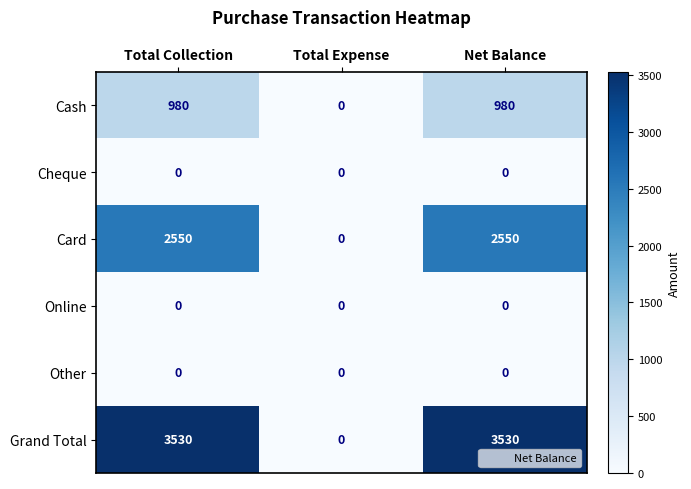

Which series has the widest spread of values?

Grand Total